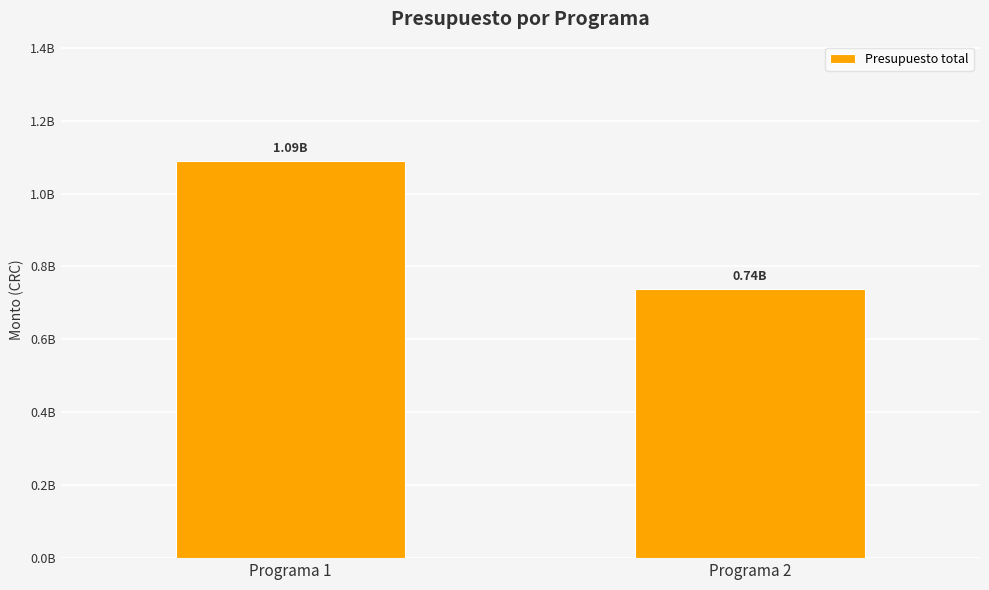

Rank the categories by value from lowest to highest.

Programa 2, Programa 1